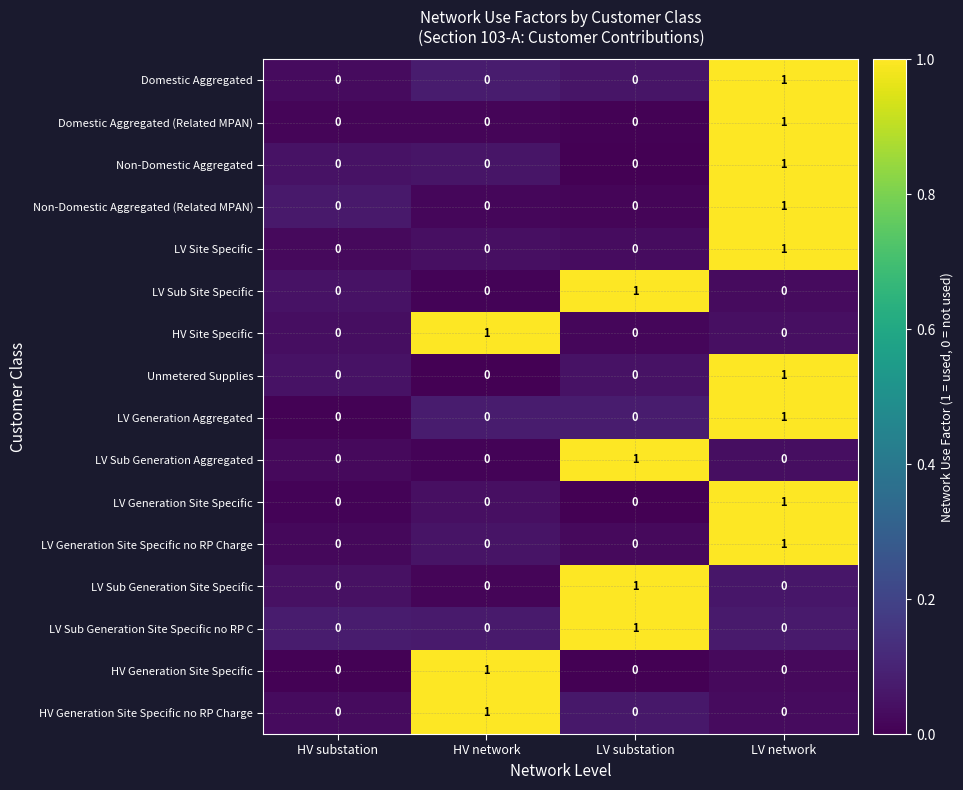

What is the total value across all series at LV substation?

4